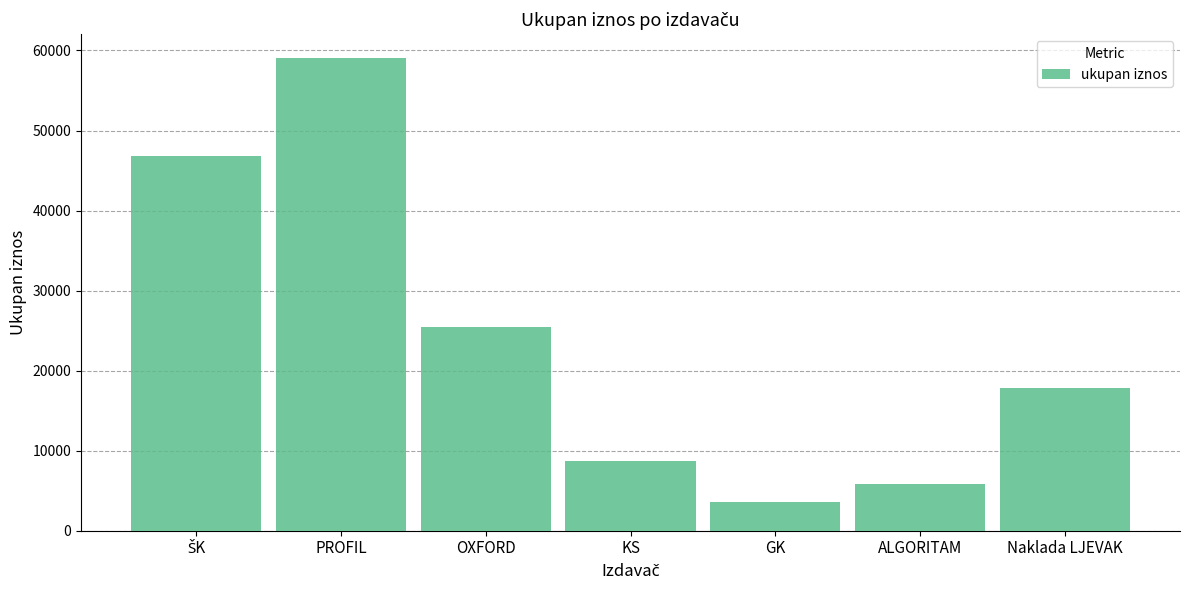

The value at GK is 3547.7. True or false?

True